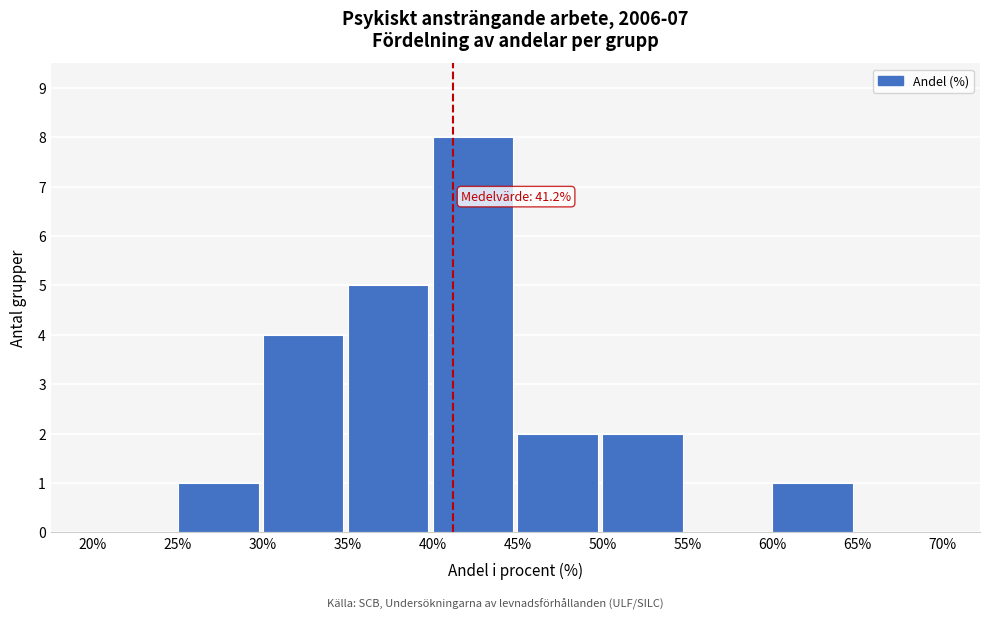

Over which range of the x-axis is the bar tallest?

40% to 45%